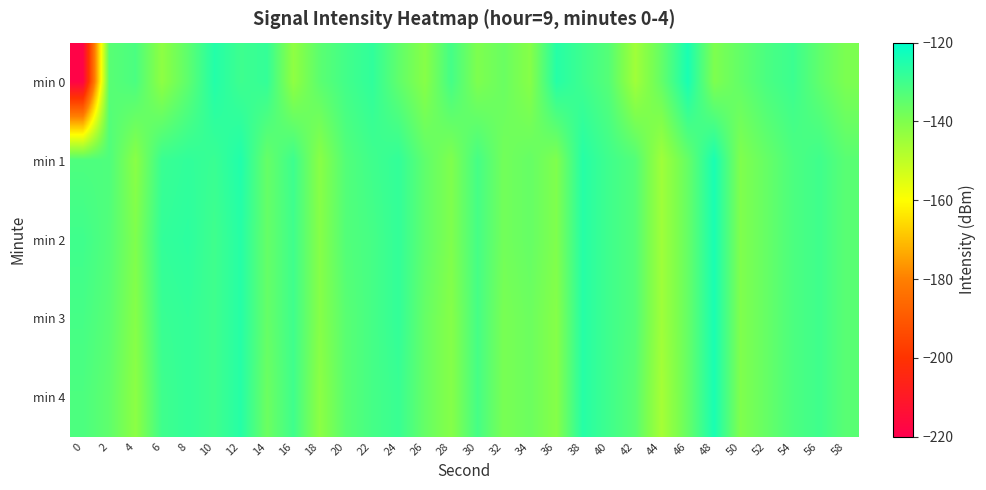

How many series are shown in this chart?

5